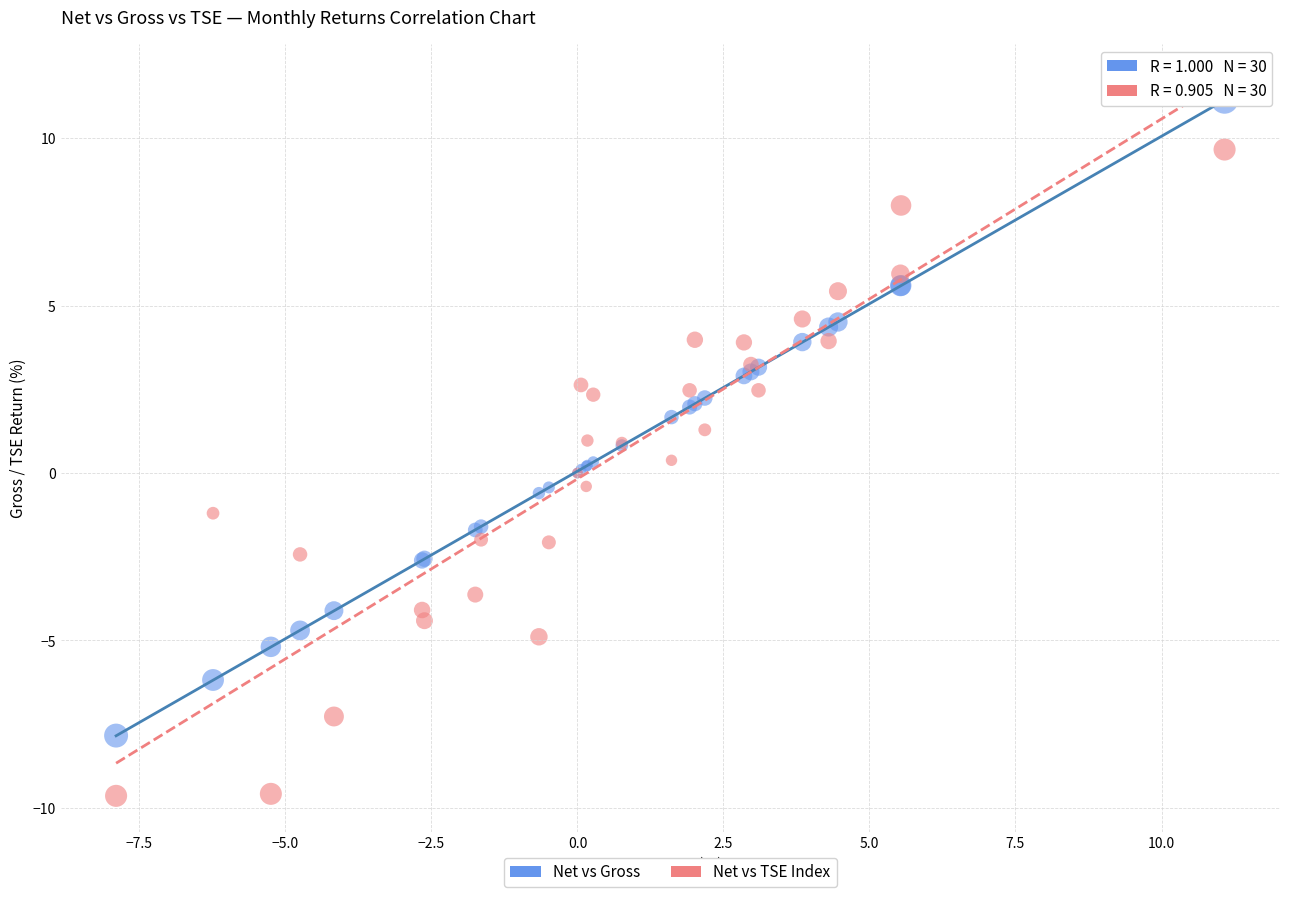

Which series reaches the minimum Y coordinate?

Net vs TSE Index